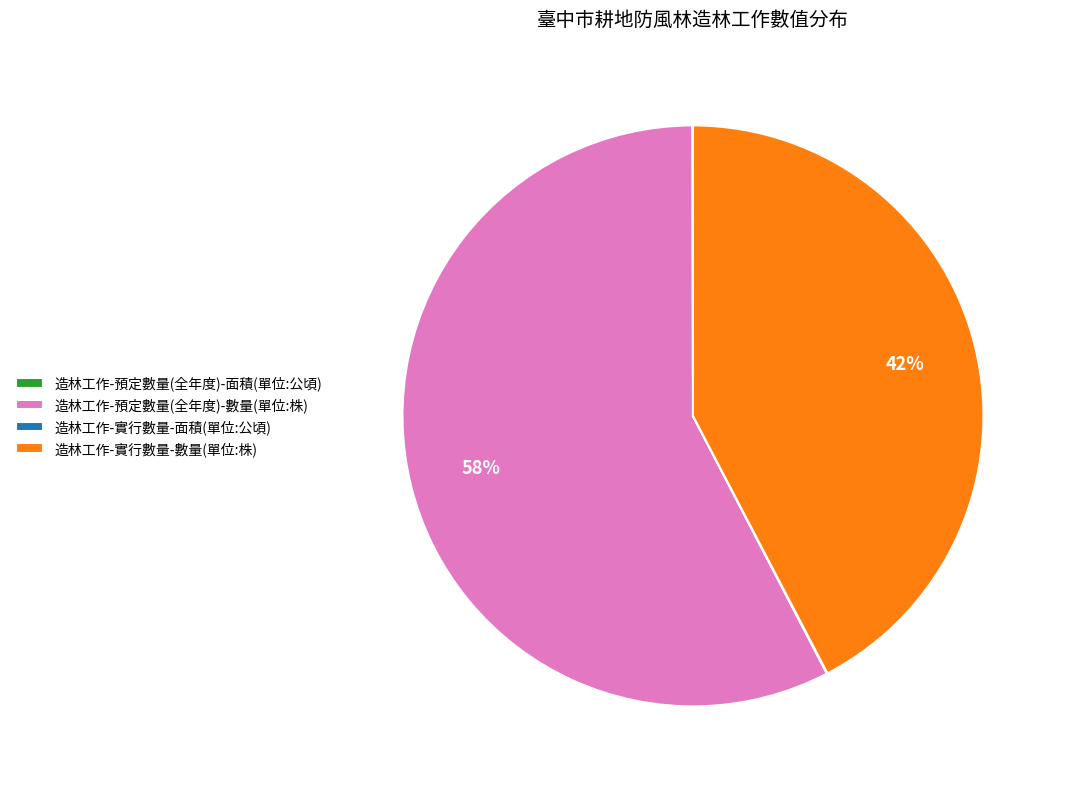

Do 造林工作-實行數量-數量(單位:株) and 造林工作-預定數量(全年度)-數量(單位:株) together represent more than half of the pie?

Yes